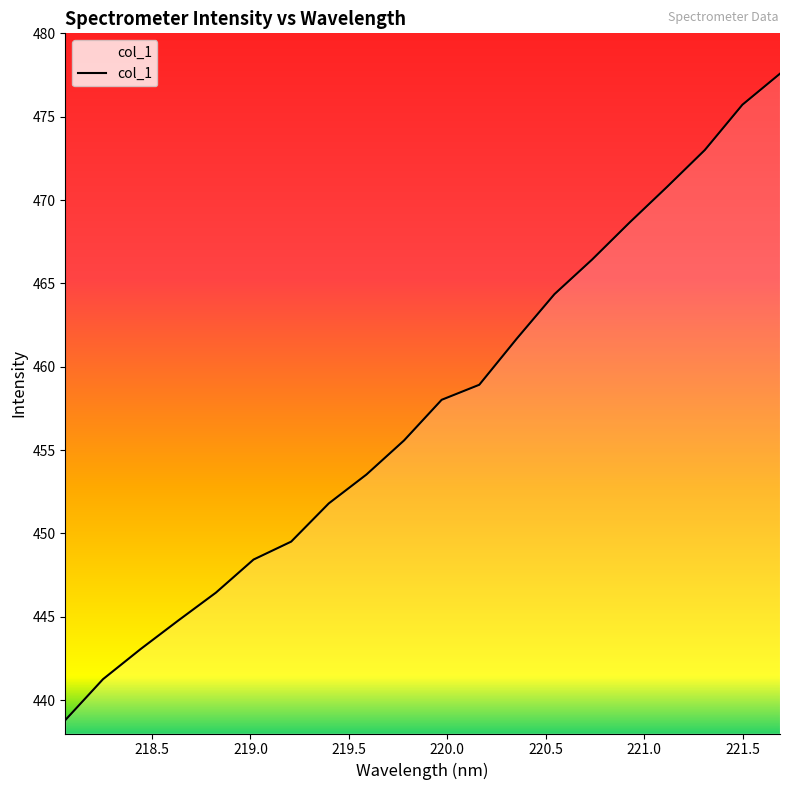

What is the smallest value displayed?

438.8